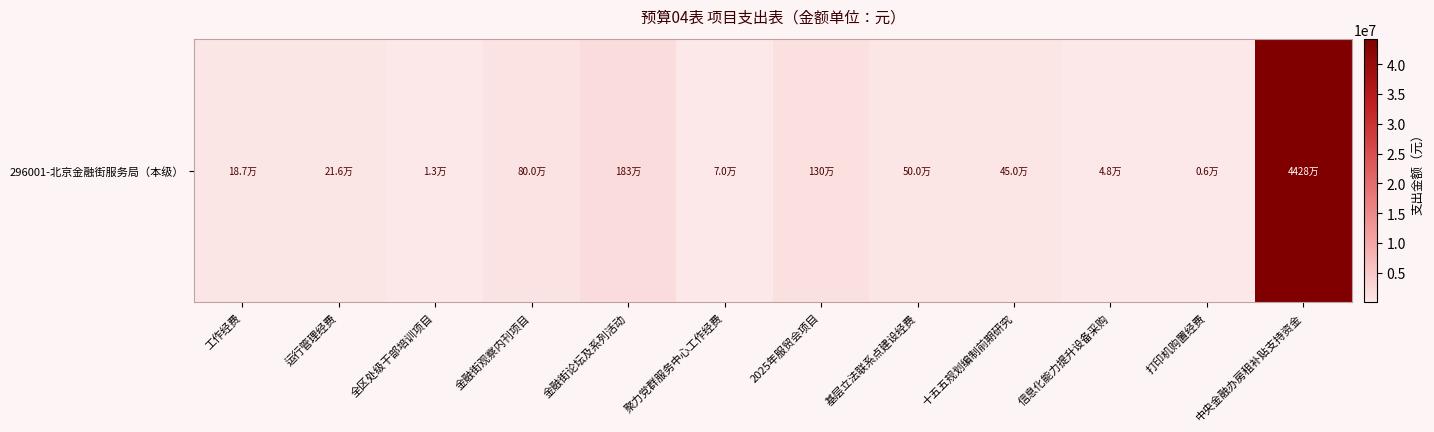

Between 金融街观察内刊项目 and 十五五规划编制前期研究, which is larger?

金融街观察内刊项目